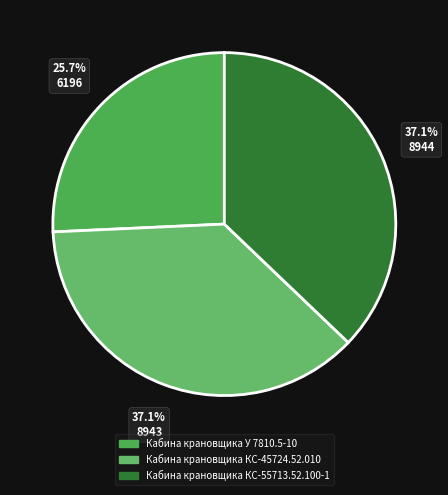

What portion of the pie excludes Кабина крановщика КС-55713.52.100-1?

62.9%